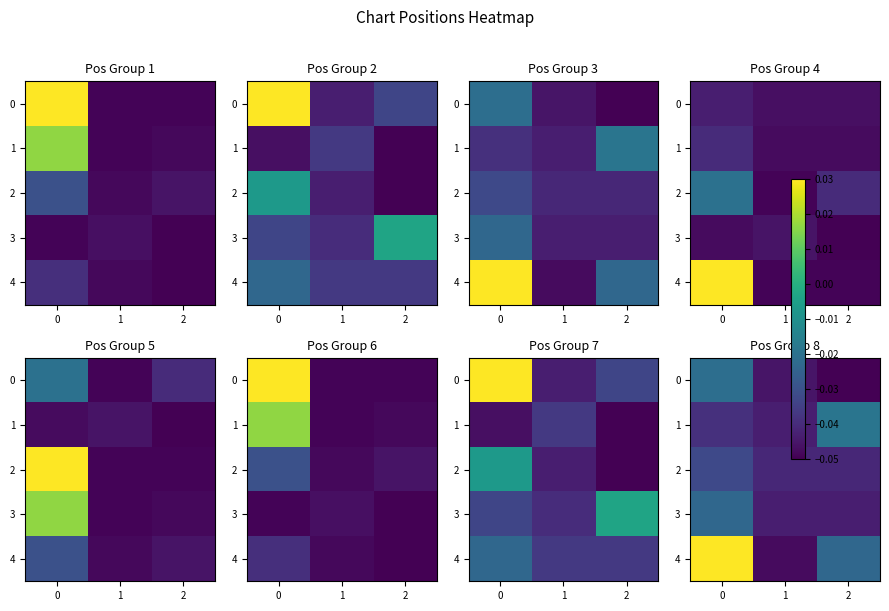

List the labels in order of 2 value, largest first.

0, 1, 2